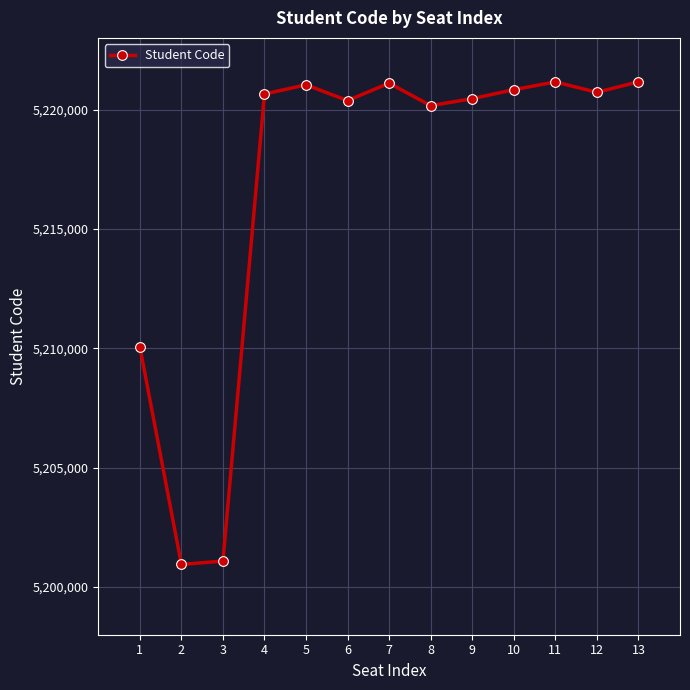

Is it true that the value at 4 is 5220649?

True